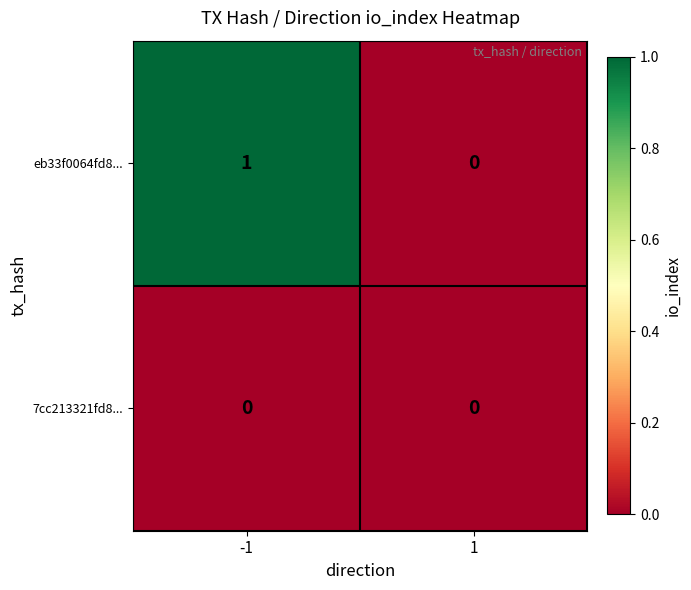

List the series in order of their overall mean, highest first.

eb33f0064fd8..., 7cc213321fd8...